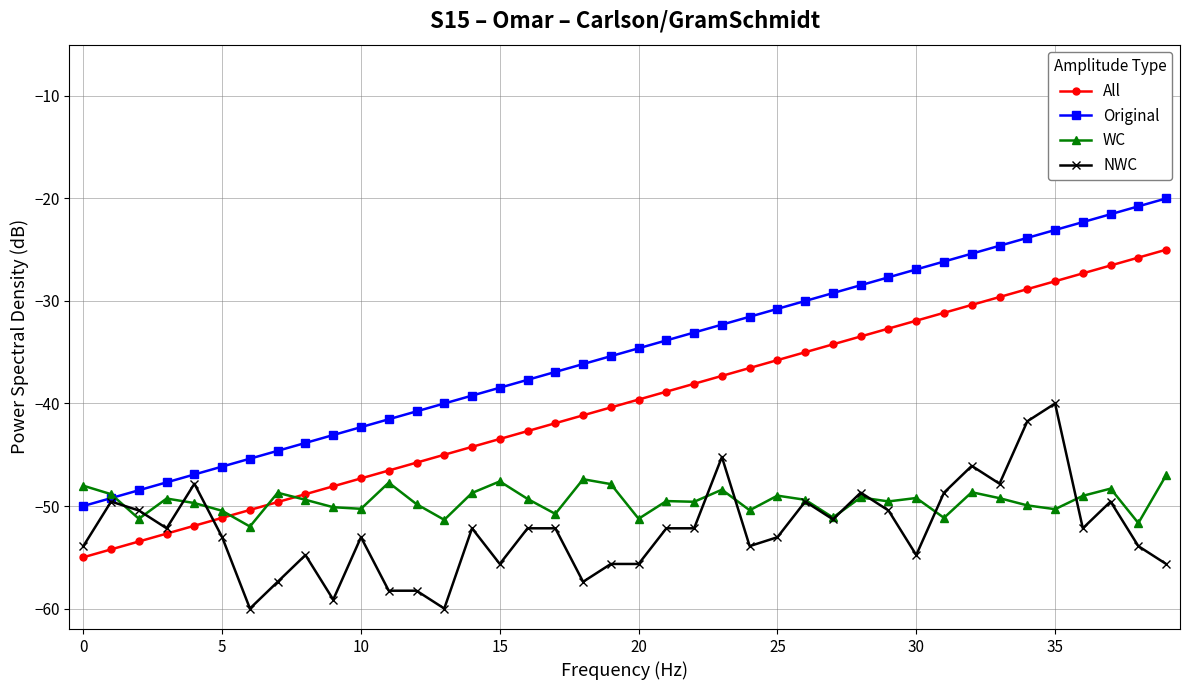

What is the minimum value for Original?

-50.0